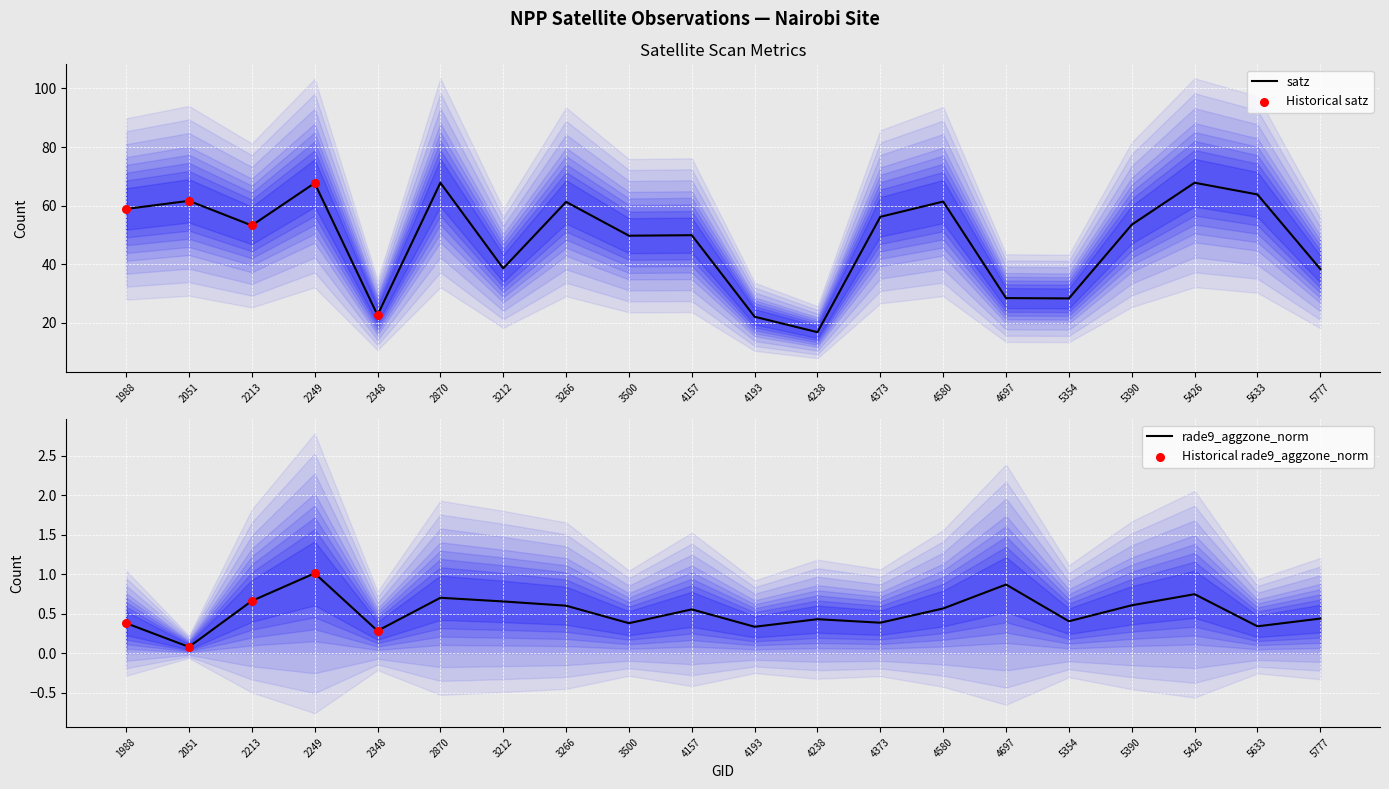

Which series has the largest total across all categories?

satz